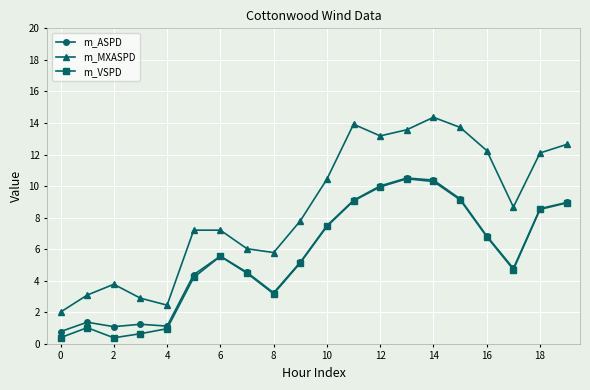

At how many categories does at least one series exceed 4?

15